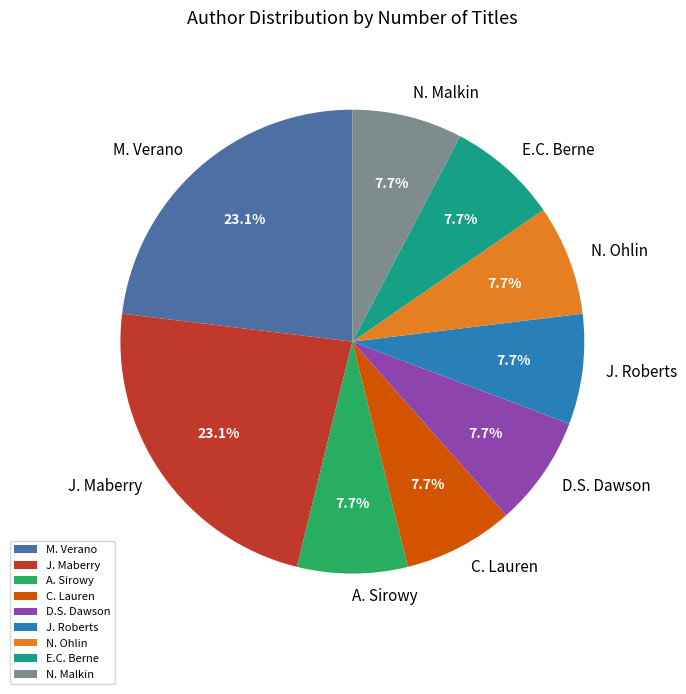

Does any single category account for the majority?

No